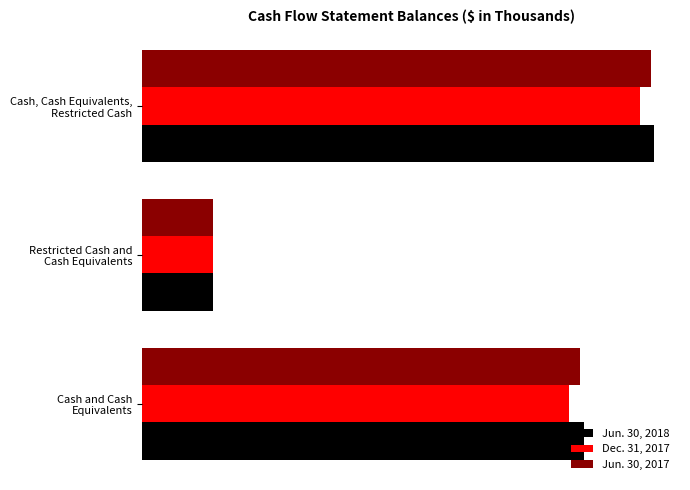

What are all the series names shown in the legend?

Jun. 30, 2018, Dec. 31, 2017, Jun. 30, 2017